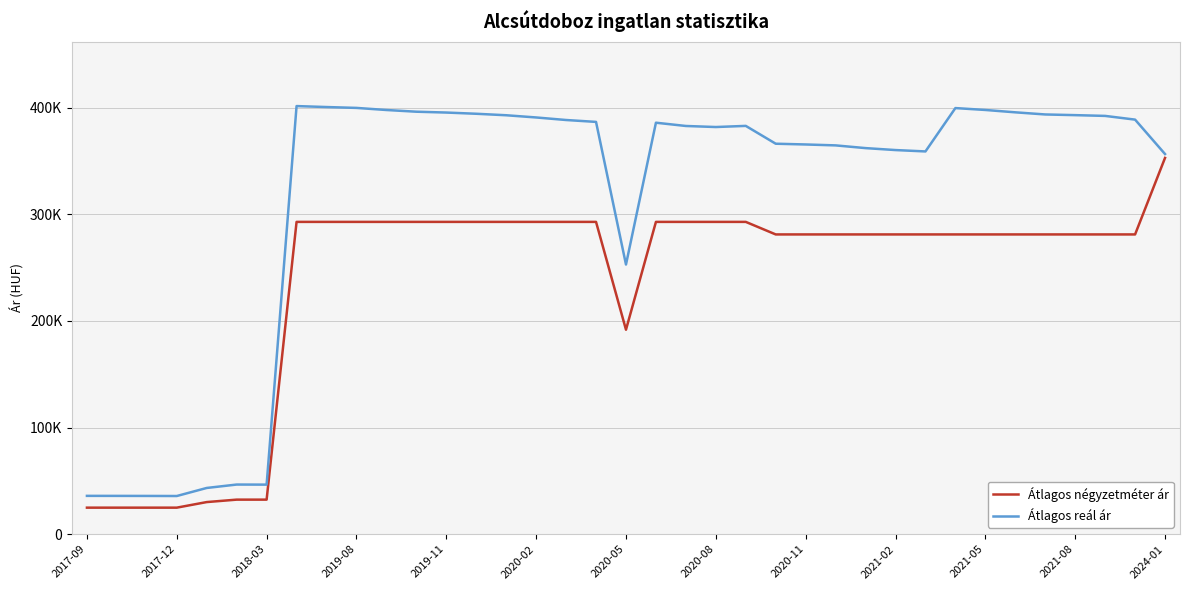

Which category has the highest value in the Átlagos négyzetméter ár series?

2024-01